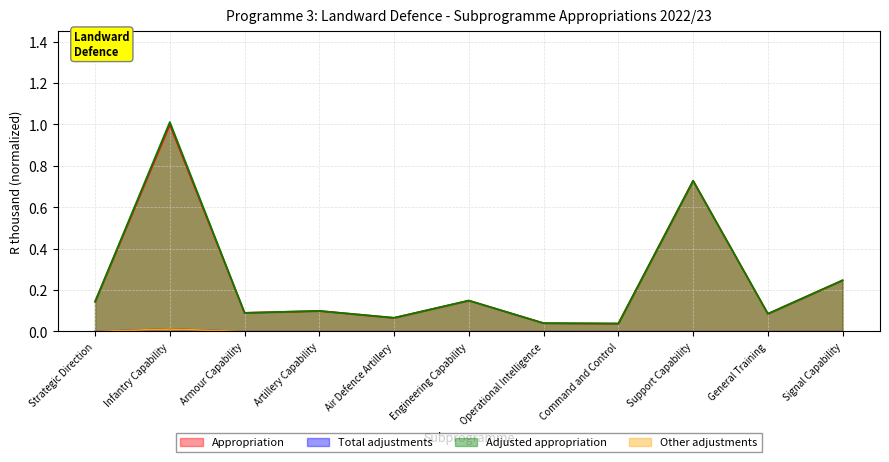

Between Engineering Capability and Signal Capability, which series saw the biggest shift?

Appropriation